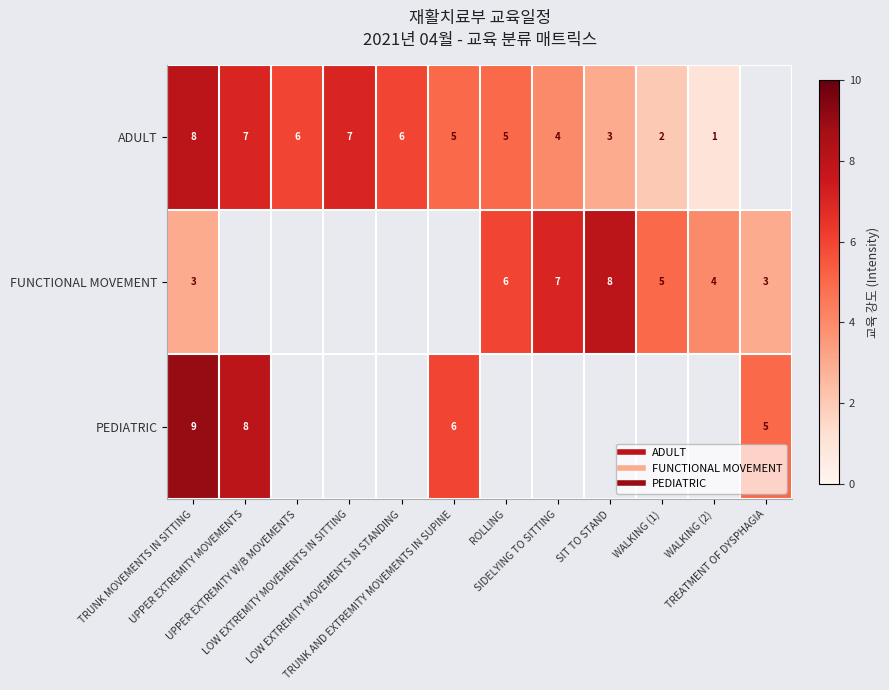

Where is ADULT nearest to the value 4?

SIDELYING TO SITTING